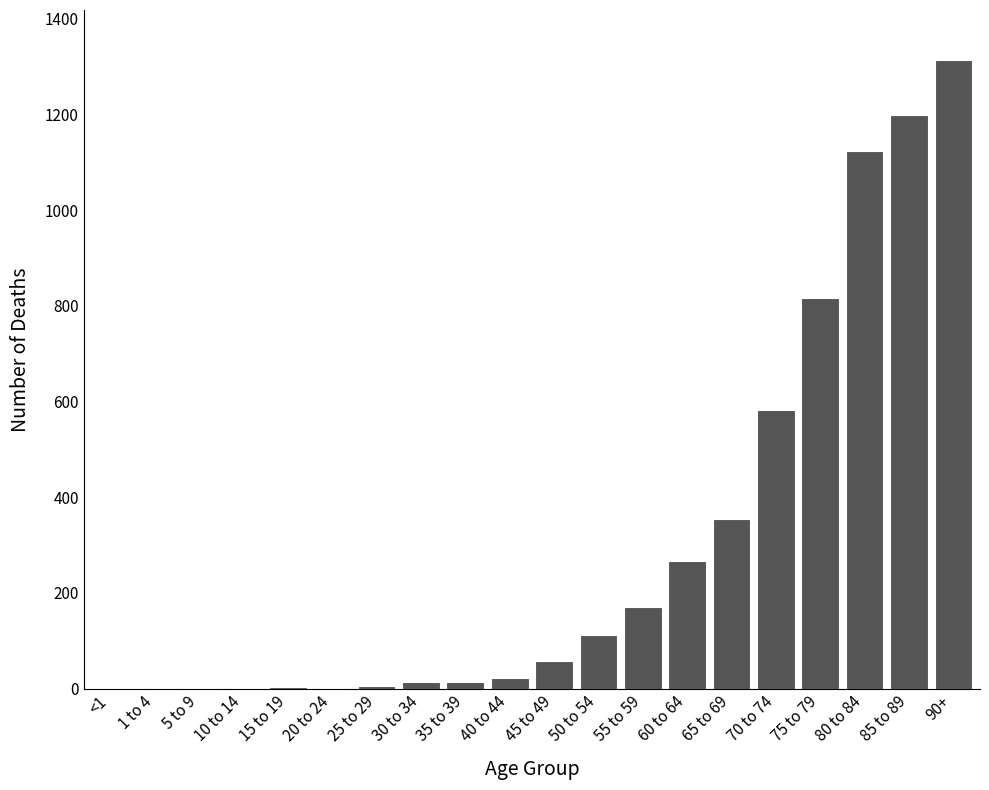

Approximately how many times larger is the value at 55 to 59 compared to 50 to 54?

1.5